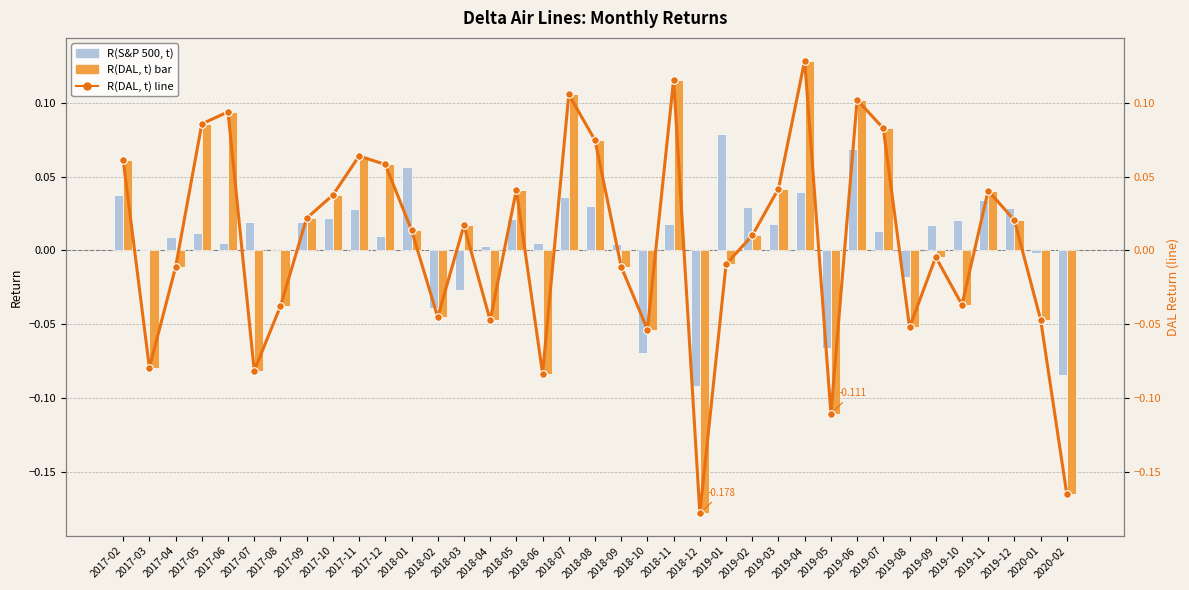

At which category does the chart reach its minimum across all series?

2018-12